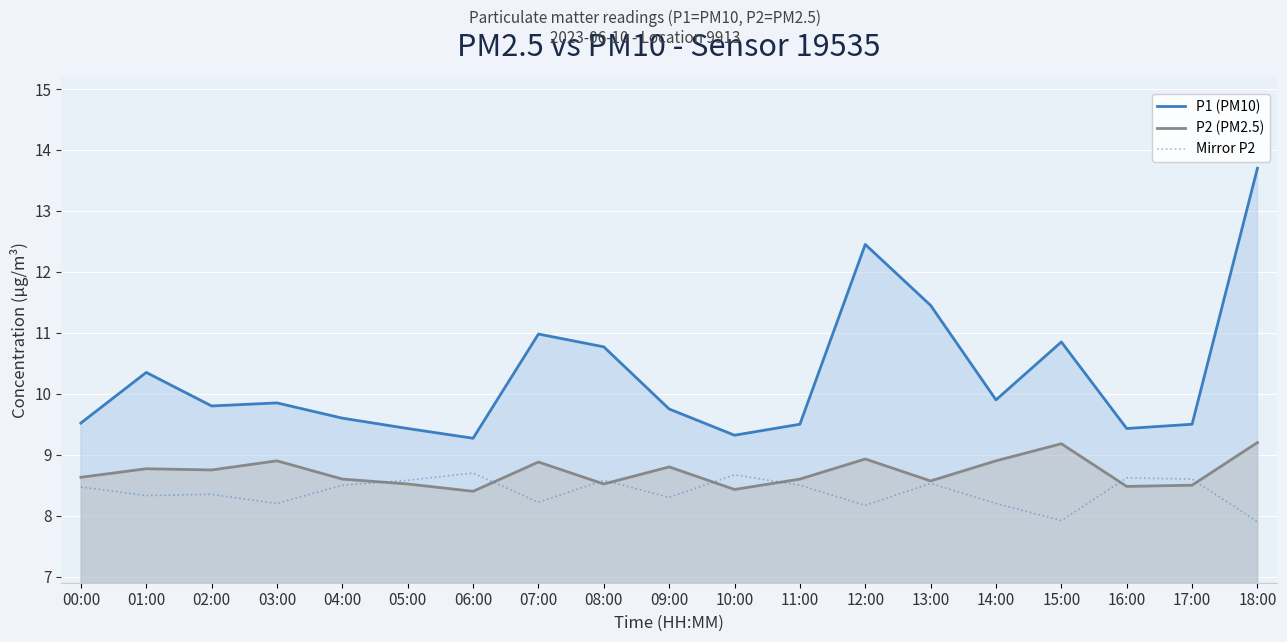

What is the lowest value of the Mirror P2 series?

7.9